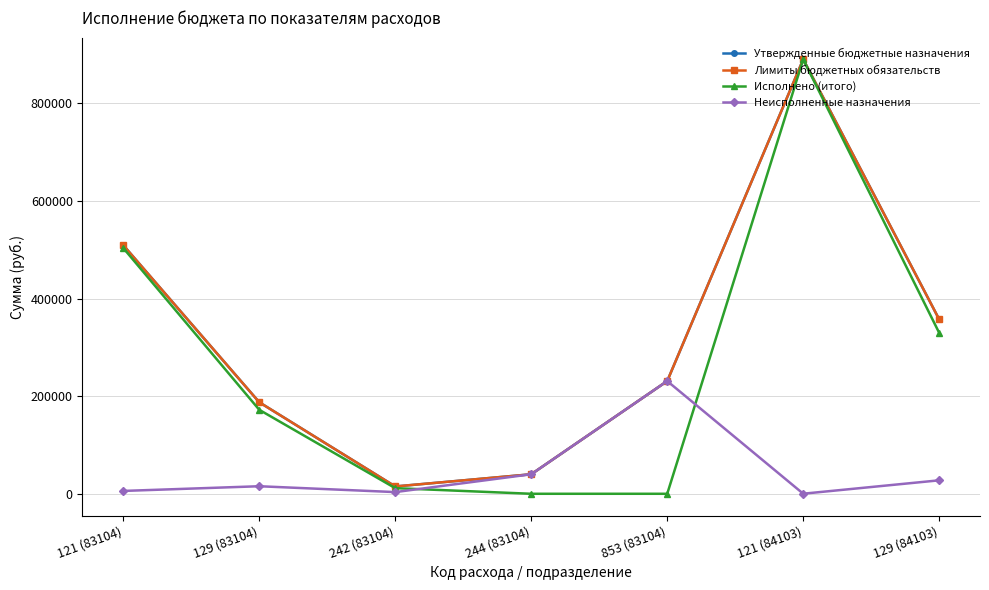

How many values in the Утвержденные бюджетные назначения series are below 231000?

3